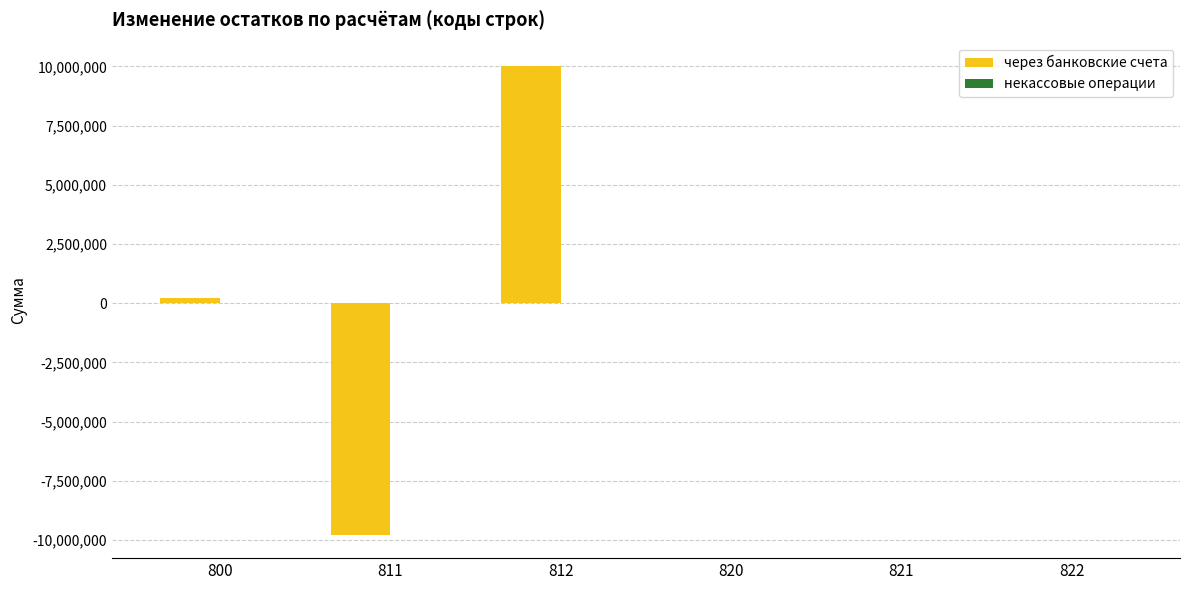

What is the sum of all values?

485900.3